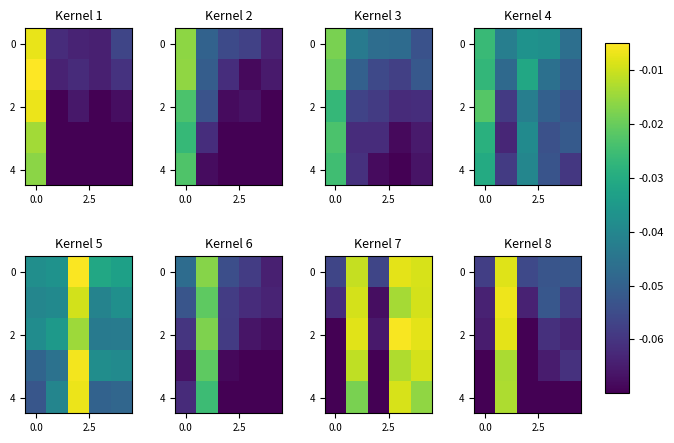

How many series are shown in this chart?

5